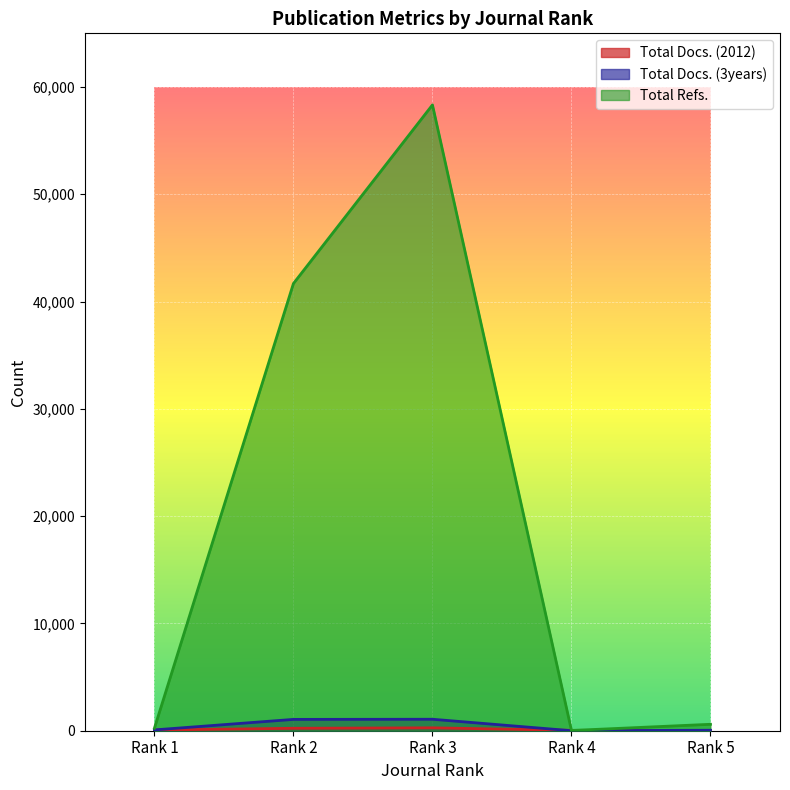

What is the sum of all Total Docs. (3years) values?

2247